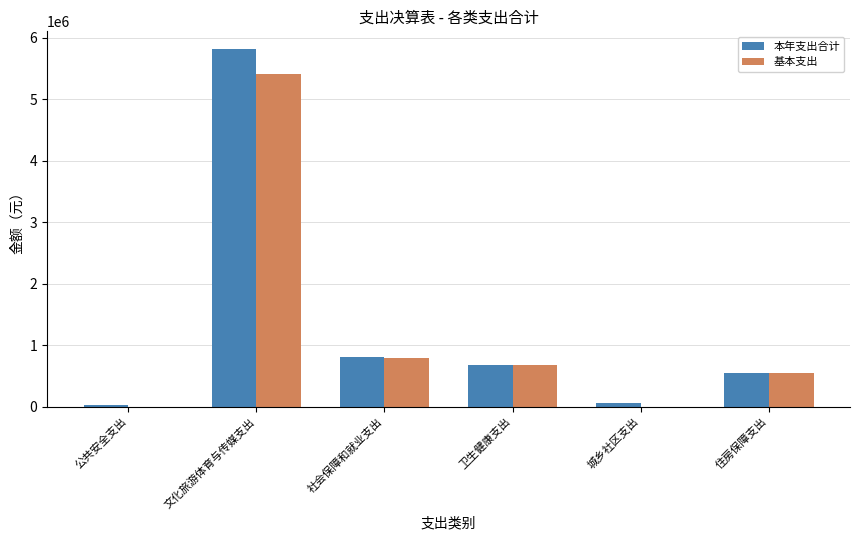

Which series has the largest total across all categories?

本年支出合计